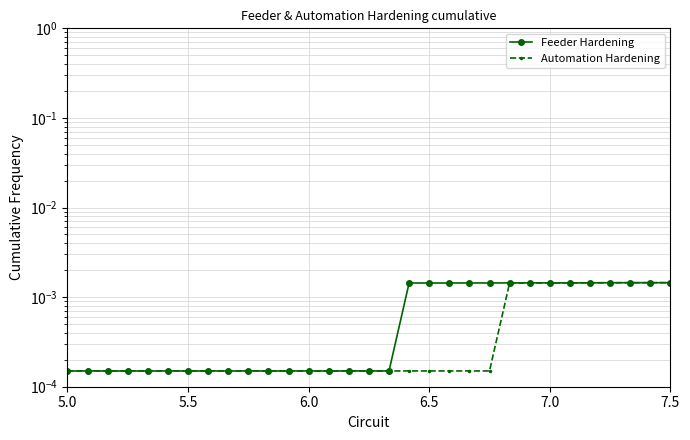

How many Feeder Hardening values are between 0 and 1?

31